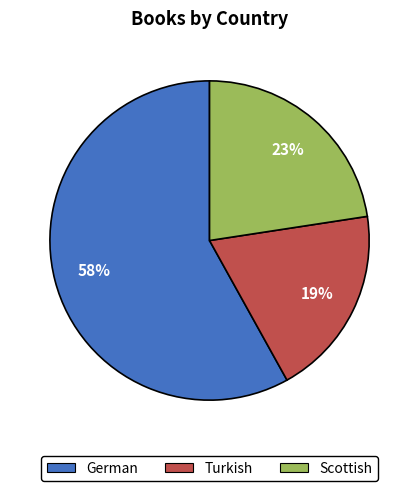

The German slice represents 66% of the pie. True or false?

False